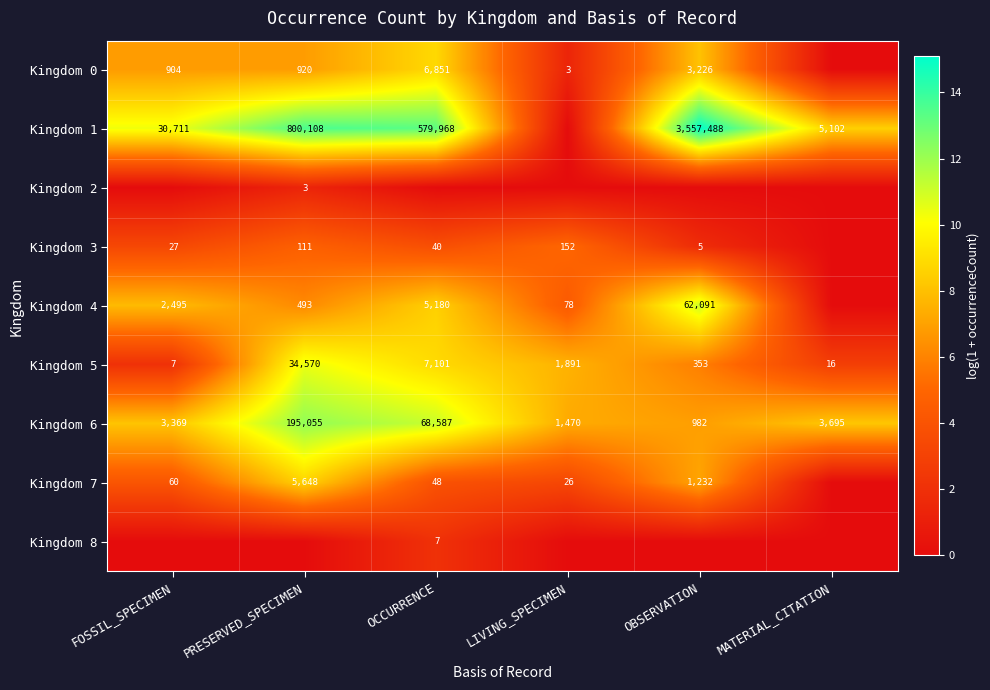

What is the spread (max minus min) of values at PRESERVED_SPECIMEN?

13.6